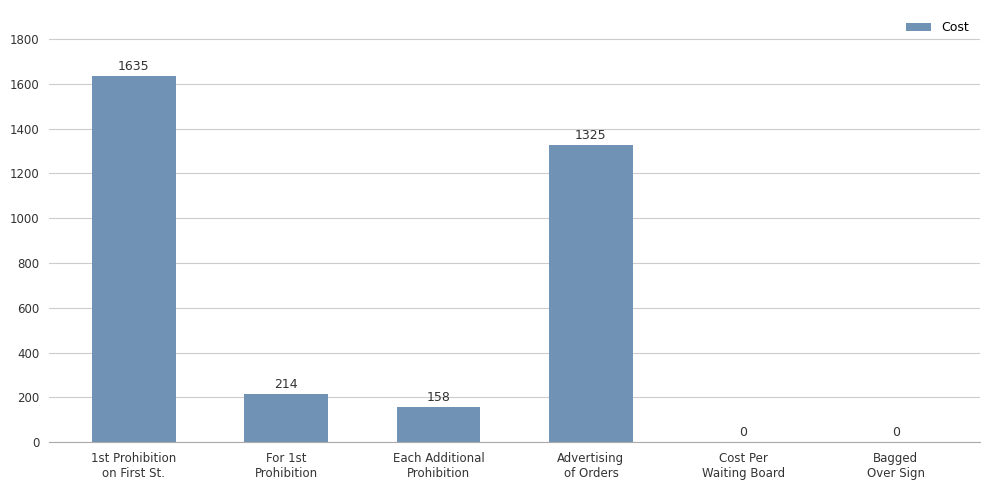

How many data points does each series have?

6